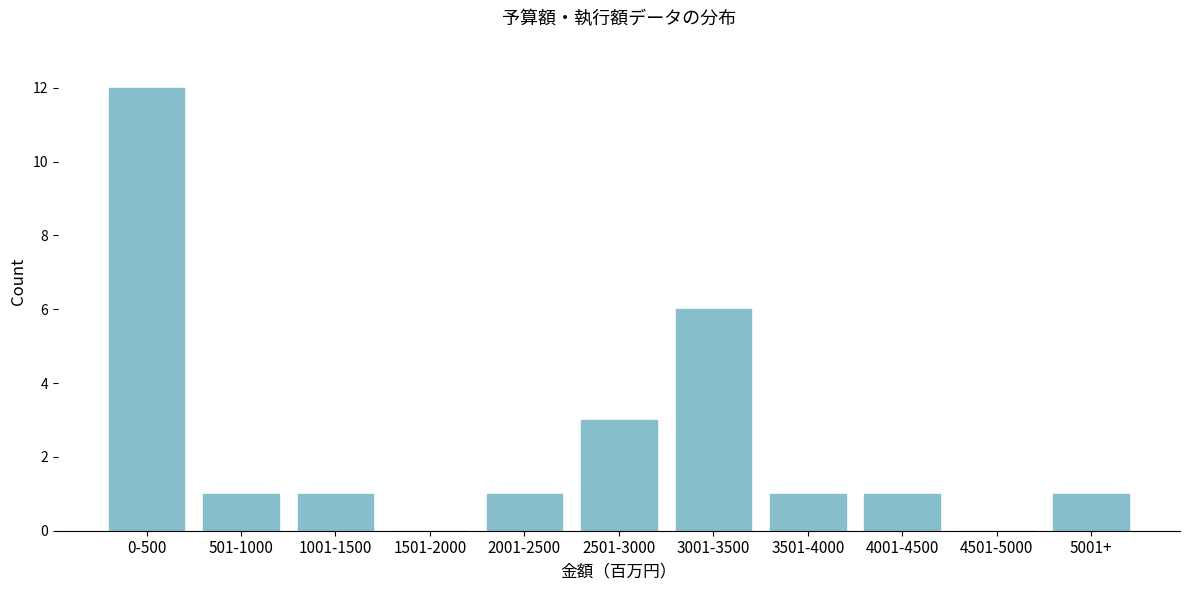

Reading left to right, list all the values displayed in this chart.

0-500=12	501-1000=1	1001-1500=1	1501-2000=0	2001-2500=1	2501-3000=3	3001-3500=6	3501-4000=1	4001-4500=1	4501-5000=0	5001+=1